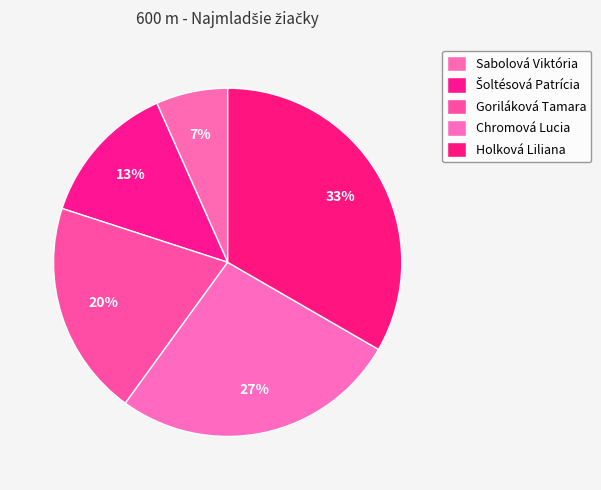

True or false: Chromová Lucia accounts for 27% of the total.

True